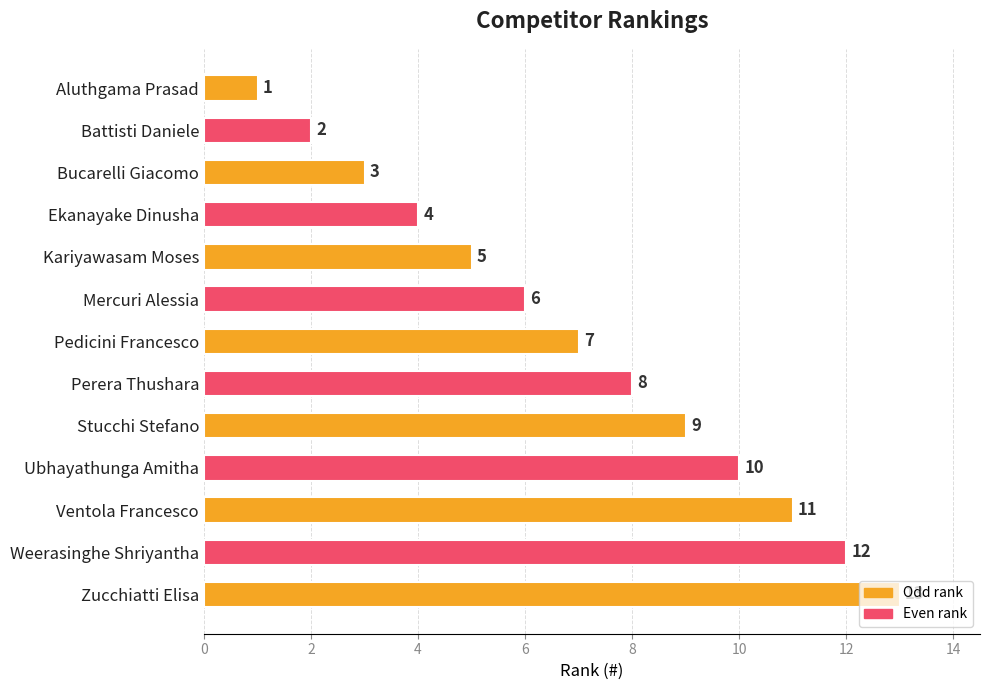

What is the sum of all values?

91